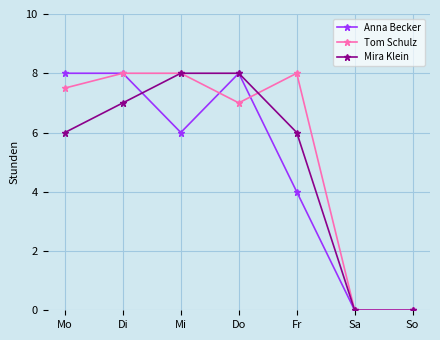

Is it true that Mira Klein equals 8.0 at Do?

True